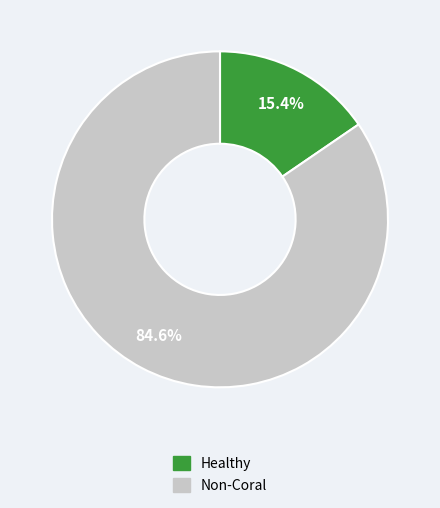

Is there a majority slice in this chart?

Yes